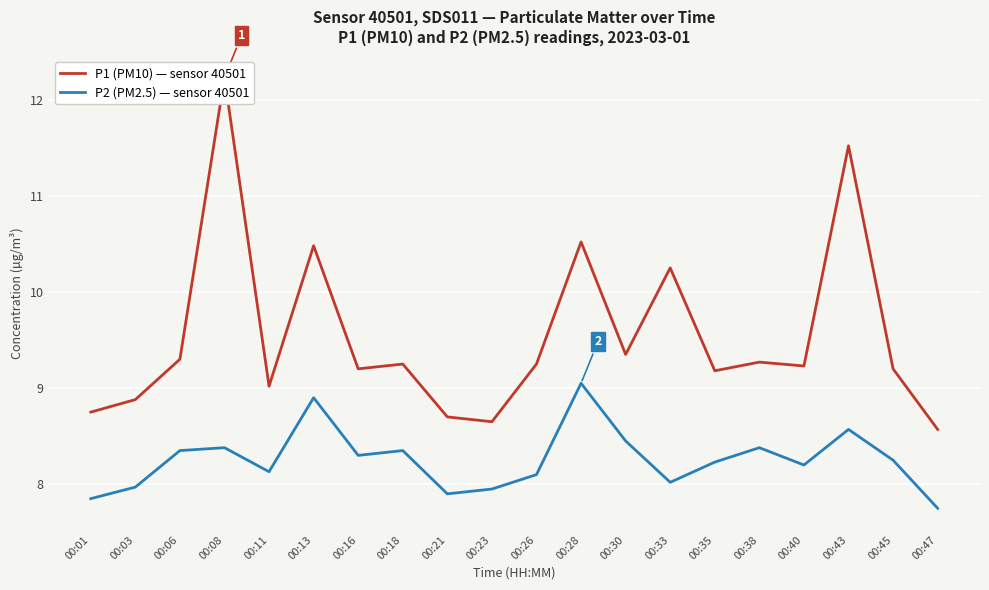

At which category is the sum across all series the highest?

00:08